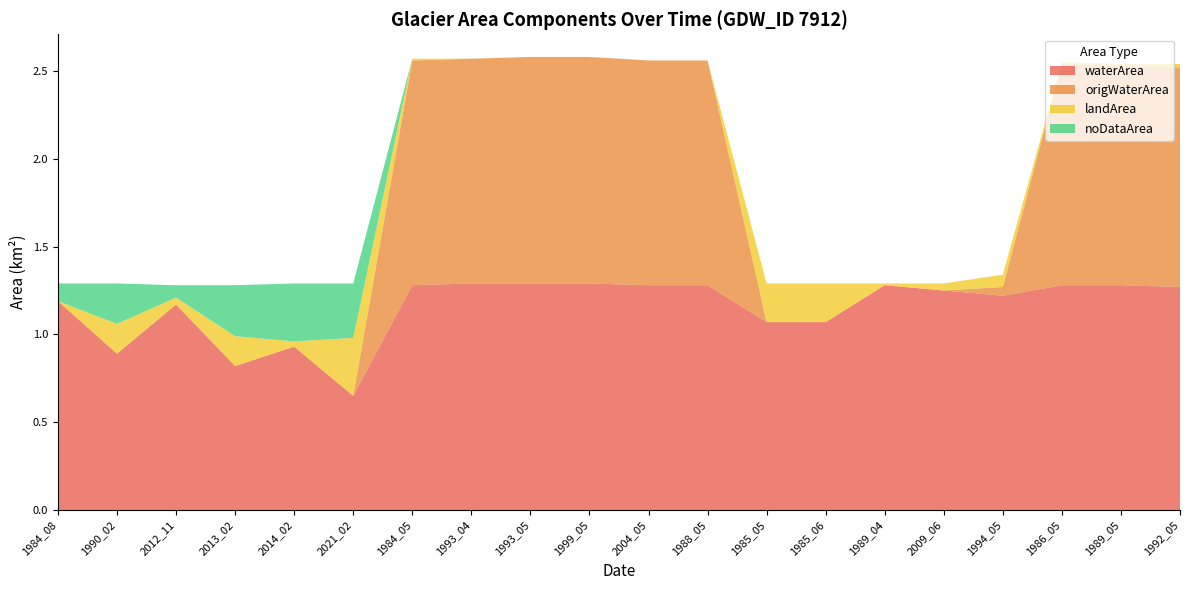

At which label does waterArea first exceed 1?

1984_08